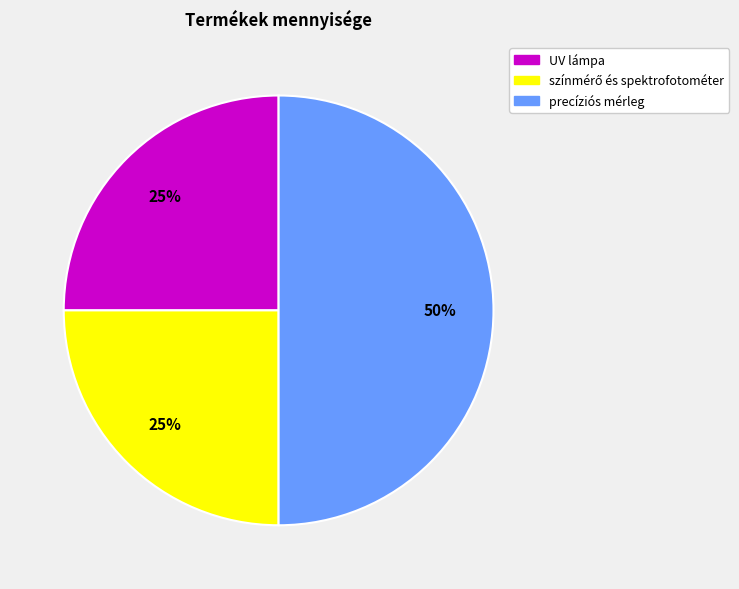

Count the number of slices in the pie.

3